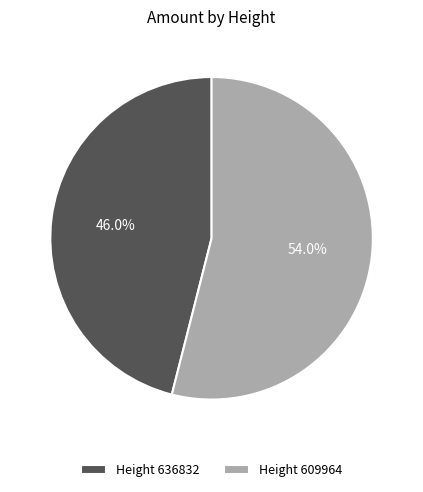

How many segments does this pie chart have?

2